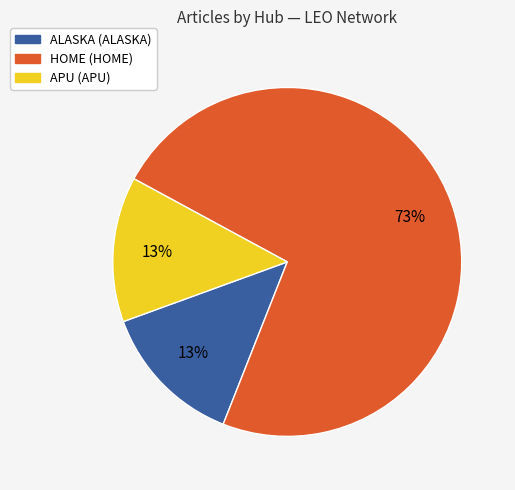

How many segments does this pie chart have?

3